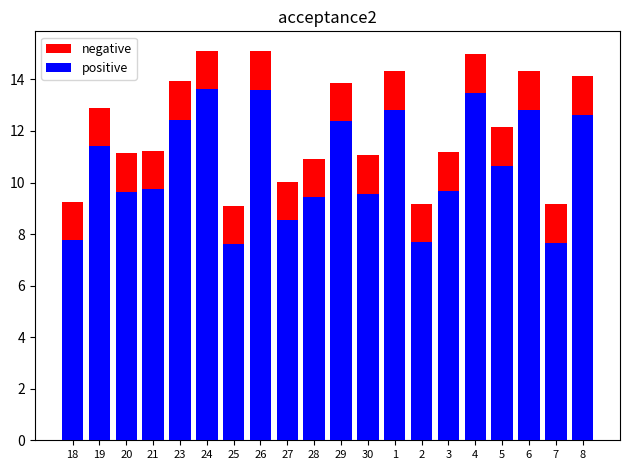

At which category is the sum across all series the highest?

24